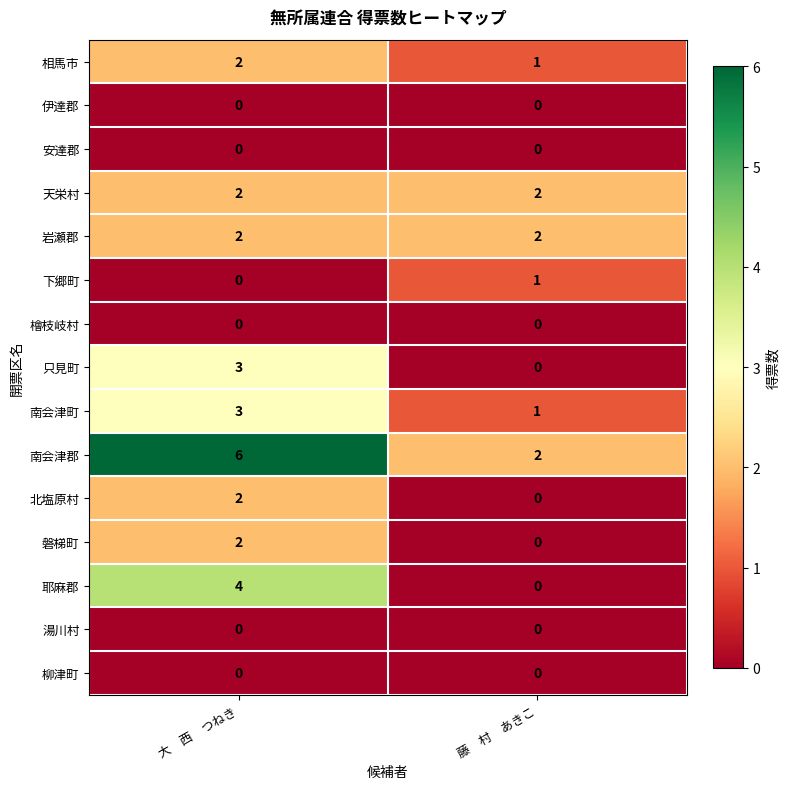

The value of 湯川村 at 大　西　つねき is 0. True or false?

True